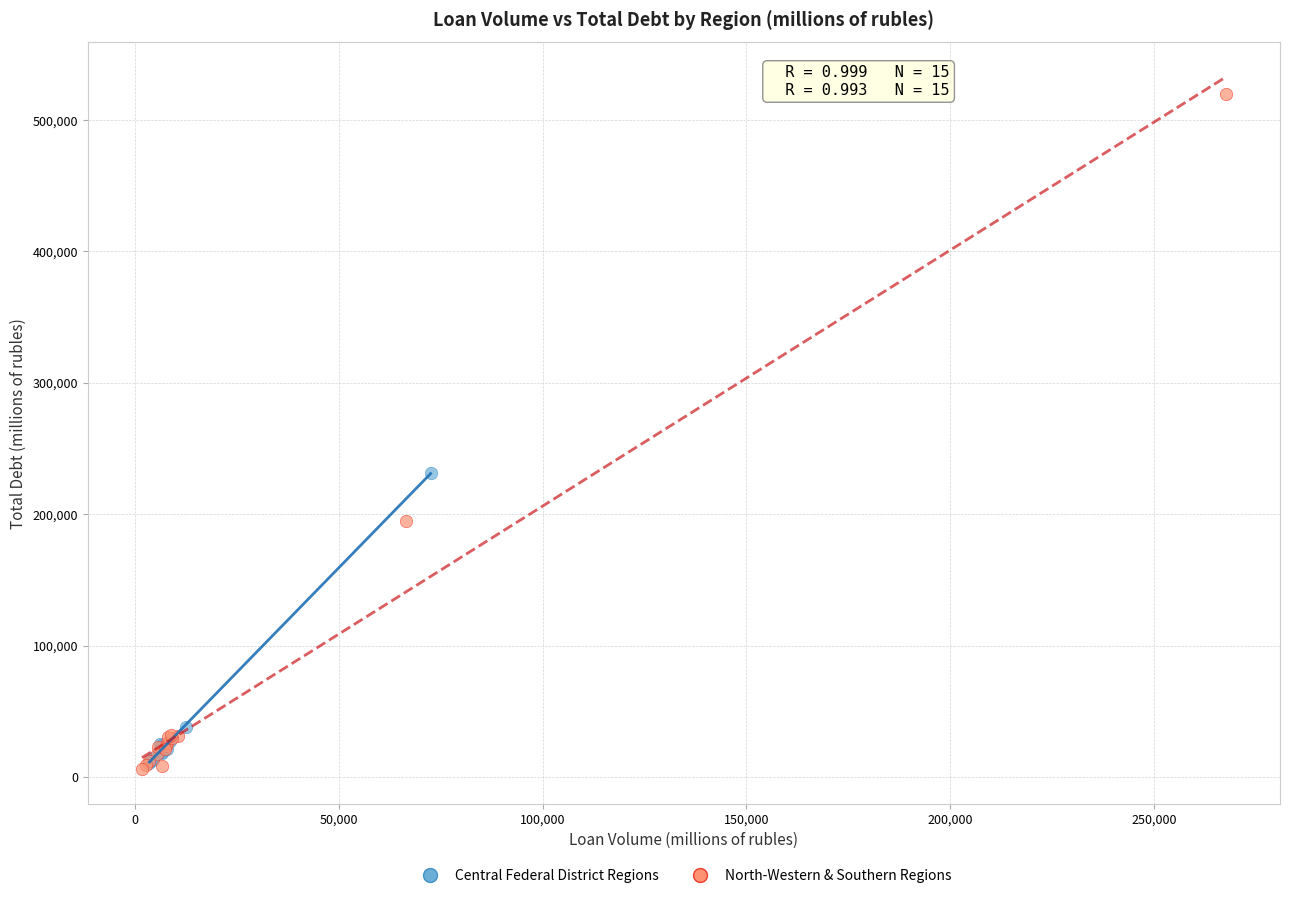

Which series contains the lowest Y value?

North-Western & Southern Regions